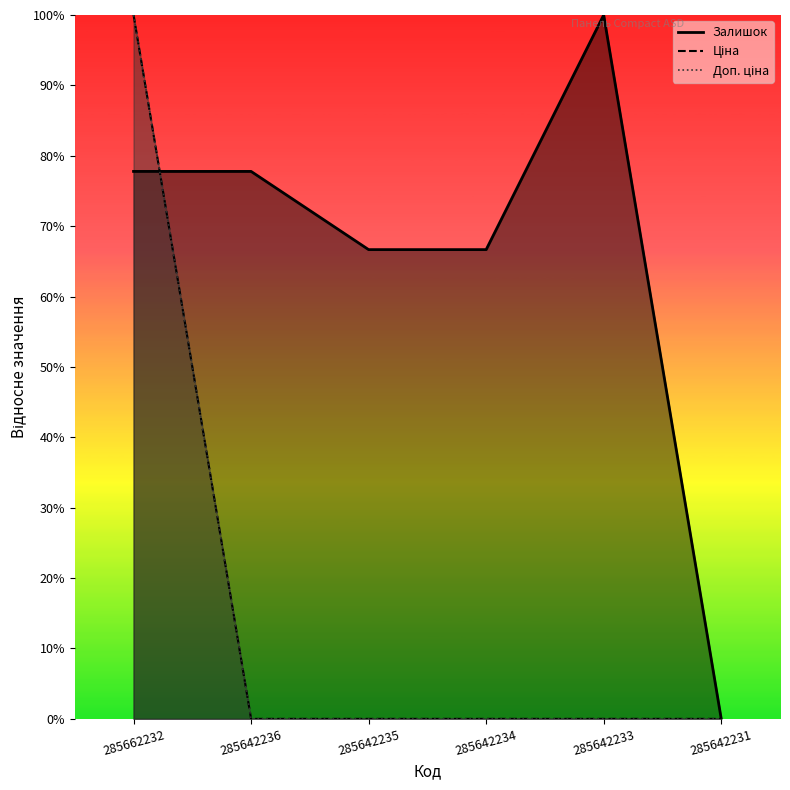

Which has a higher value, 285642236 or 285642235?

285642236